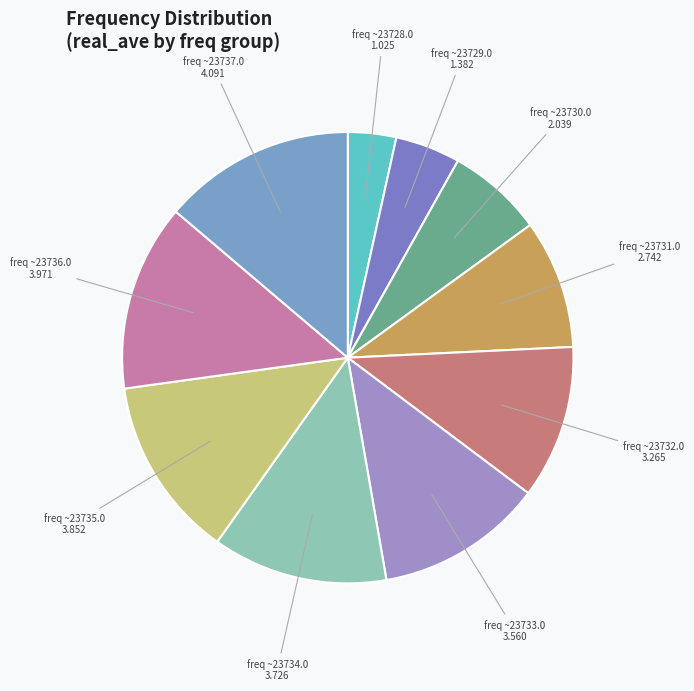

How many slices are in this pie chart?

10